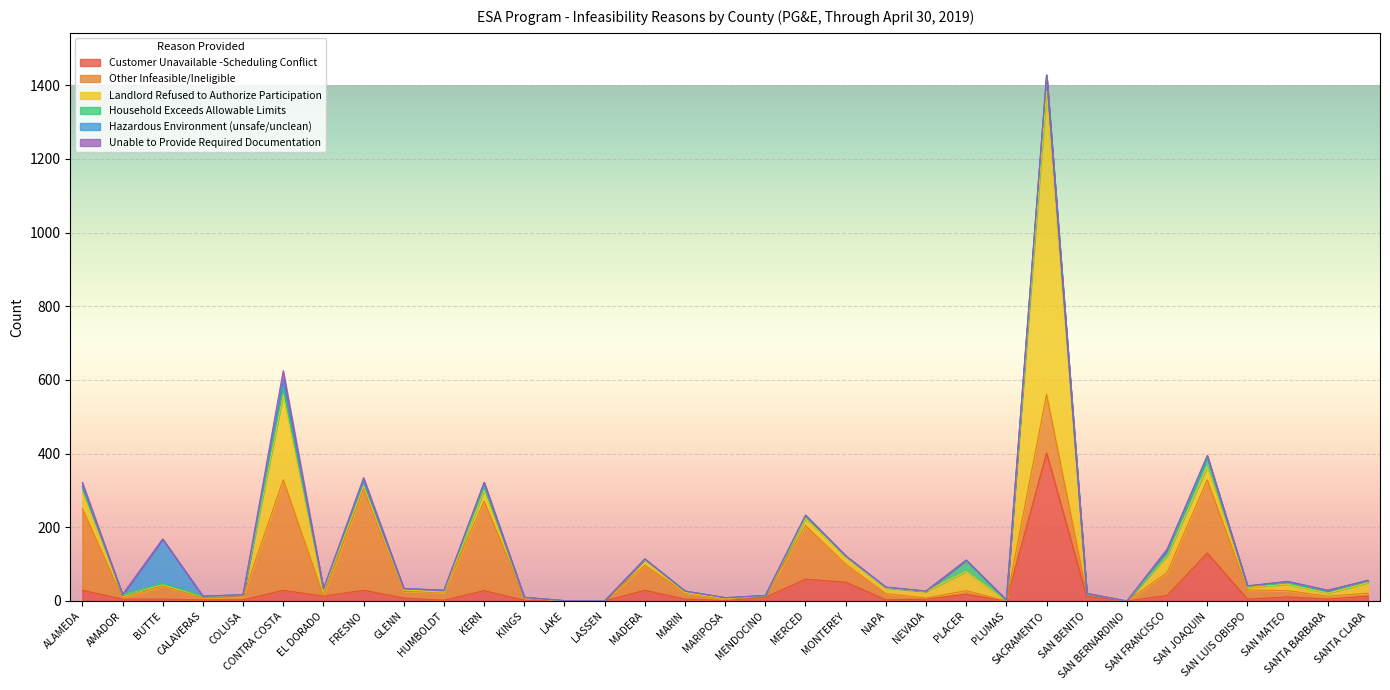

At which category does Hazardous Environment (unsafe/unclean) reach its first local valley?

AMADOR